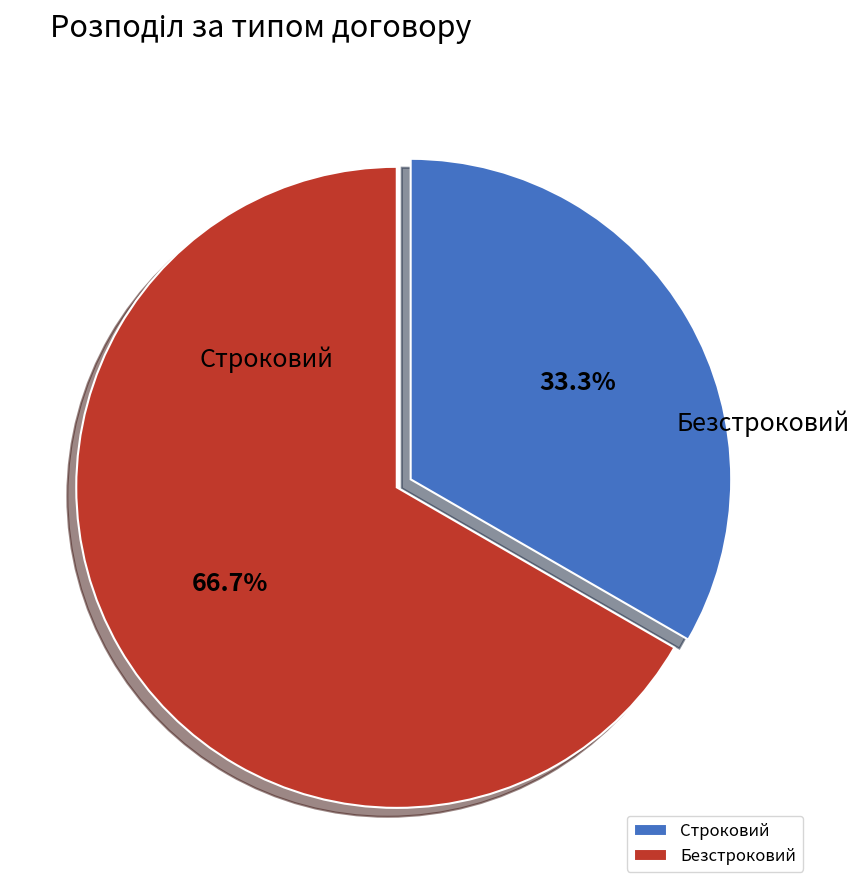

Combined, what portion of the pie is Безстроковий and Строковий?

100.0%